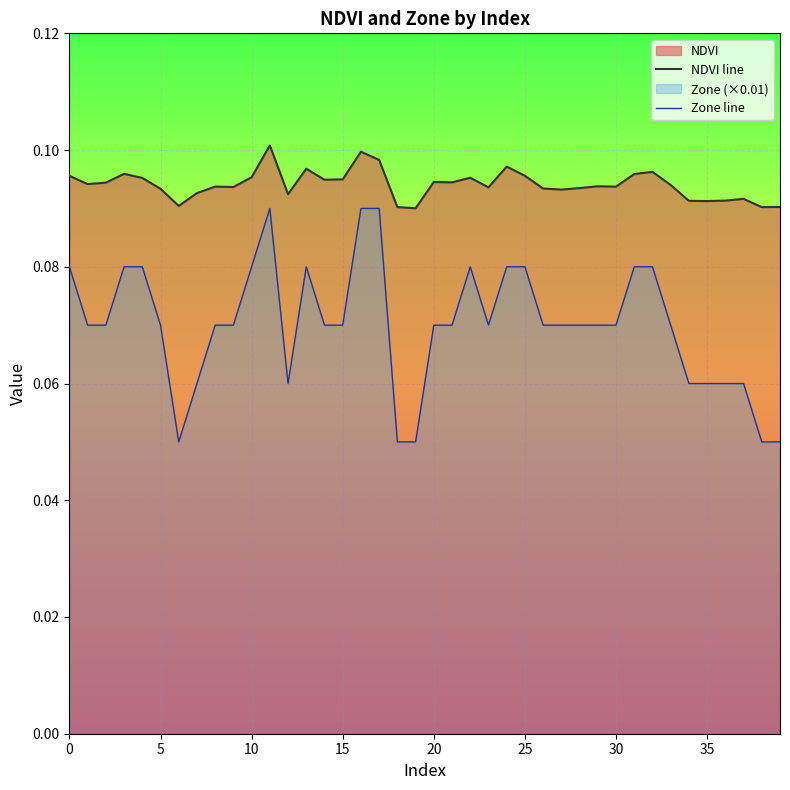

What is the value of the Zone line point at the 9th from the left?

0.1